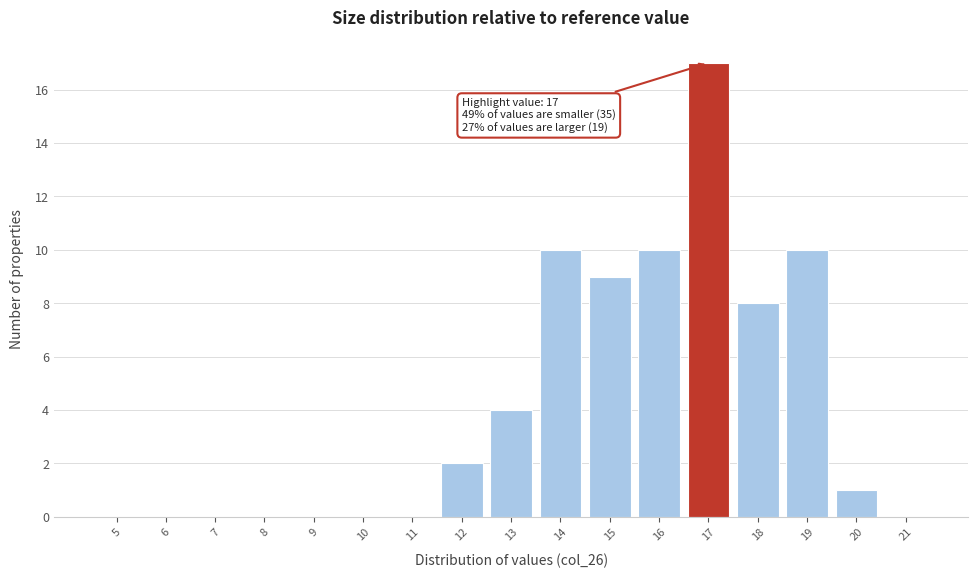

Reading right to left, what are all the values shown in this chart?

21=0	20=1	19=10	18=8	17=17	16=10	15=9	14=10	13=4	12=2	11=0	10=0	9=0	8=0	7=0	6=0	5=0